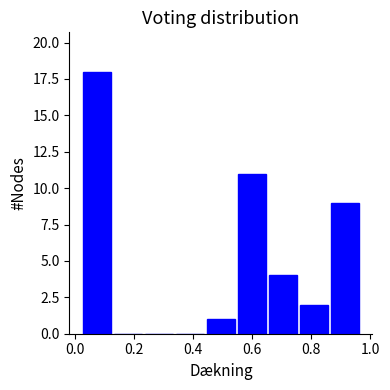

Reading left to right, list every bar in this chart as the range it spans on the x-axis followed by its height. Neither the bar edges nor the heights are printed on the chart, so give them approximately, as read against the axes.

0.02 to 0.12: 18
0.12 to 0.24: 0
0.24 to 0.34: 0
0.34 to 0.44: 0
0.44 to 0.54: 1
0.54 to 0.66: 11
0.66 to 0.76: 4
0.76 to 0.86: 2
0.86 to 0.96: 9